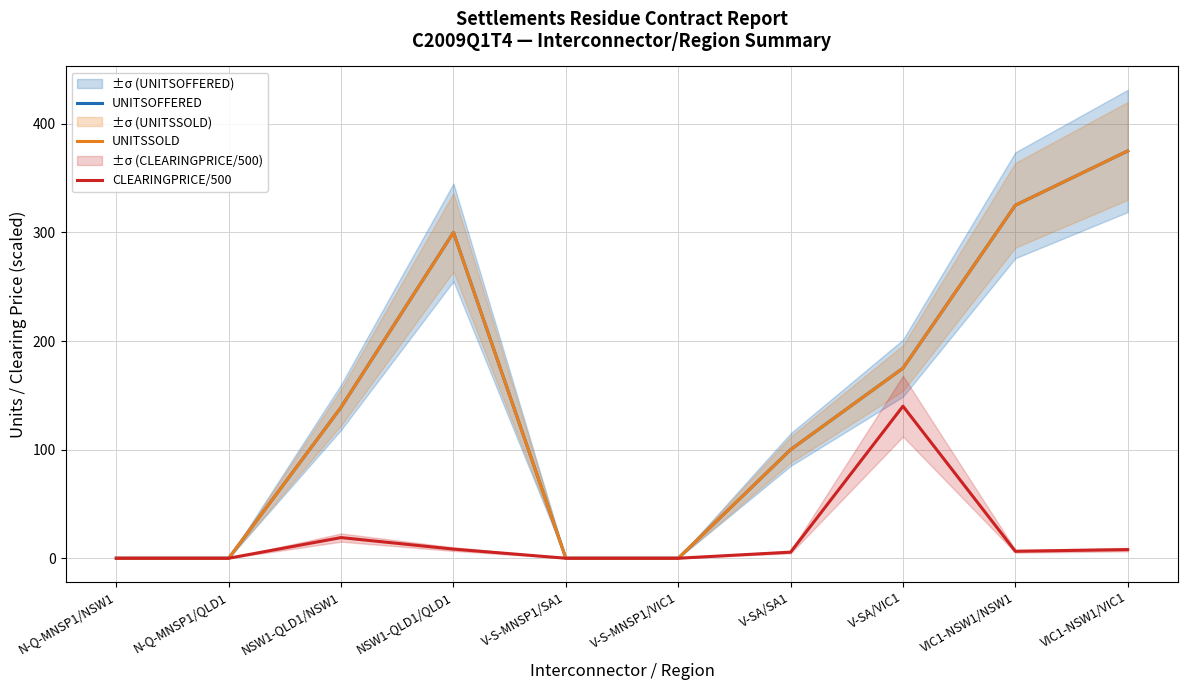

Reading right to left, extract all data points from this chart.

UNITSOFFERED: 375.0	325.0	175.0	100.0	0.0	0.0	300.0	139.0	0.0	0.0
UNITSSOLD: 375.0	325.0	175.0	100.0	0.0	0.0	300.0	139.0	0.0	0.0
CLEARINGPRICE/500: 8.0	6.4	140.0	5.6	0.0	0.0	8.4	19.0	0.0	0.0